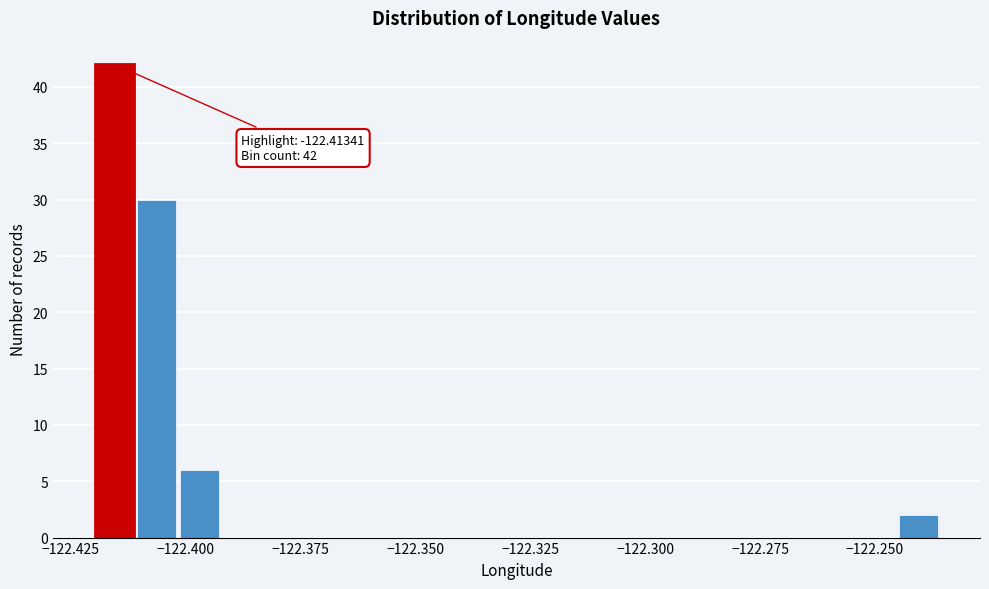

Around what value on the x-axis is the tallest bar? Give the approximate position of its centre, as read against the axis.

-122.415